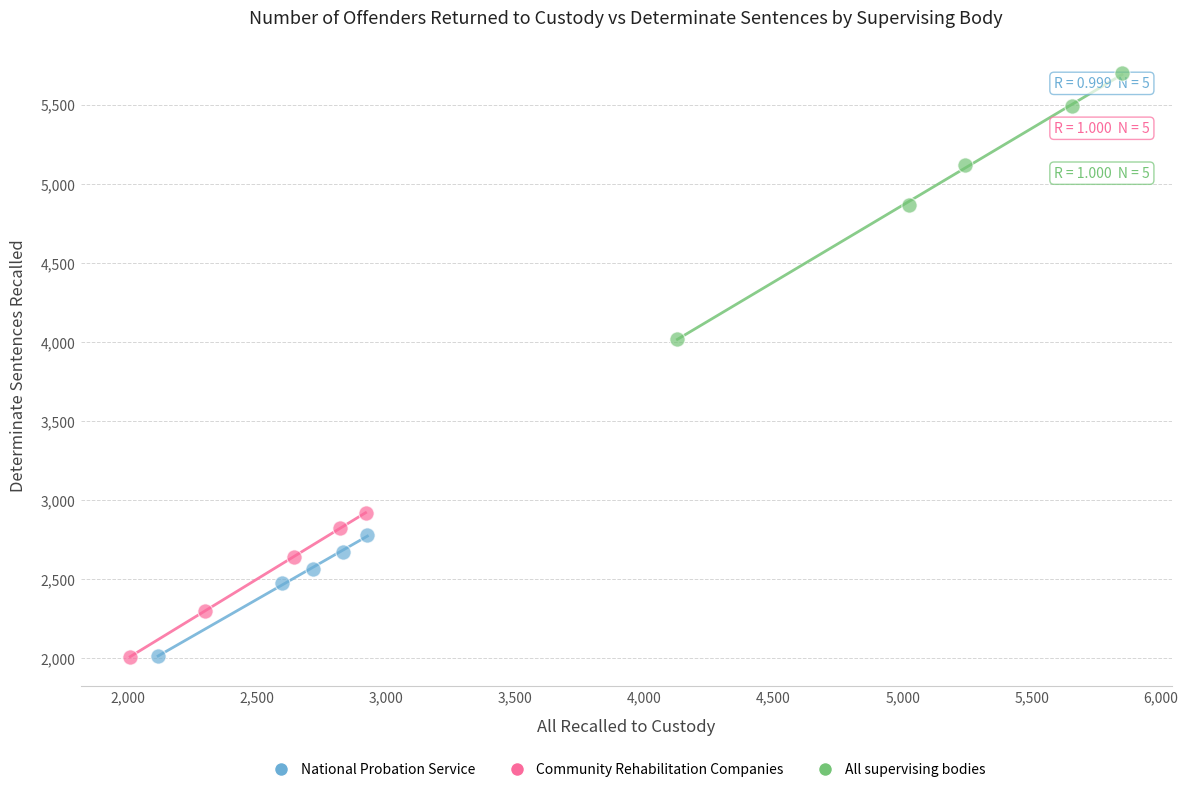

Which series has the largest Y range (max minus min)?

All supervising bodies